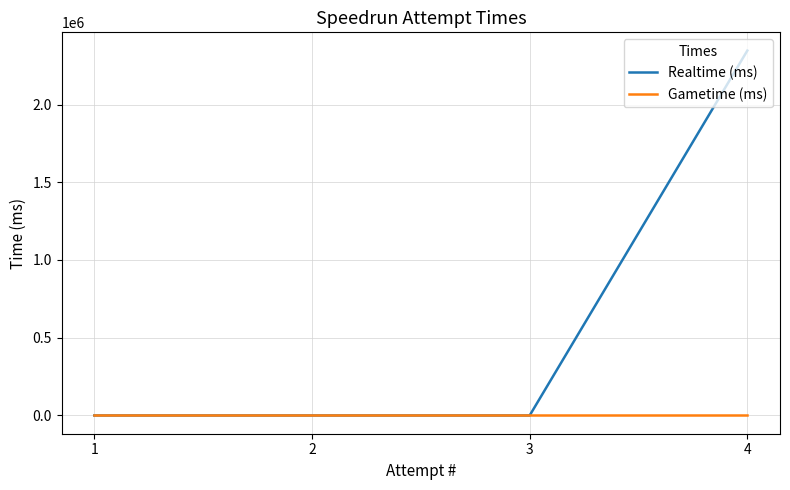

How many lines are shown in the chart?

2